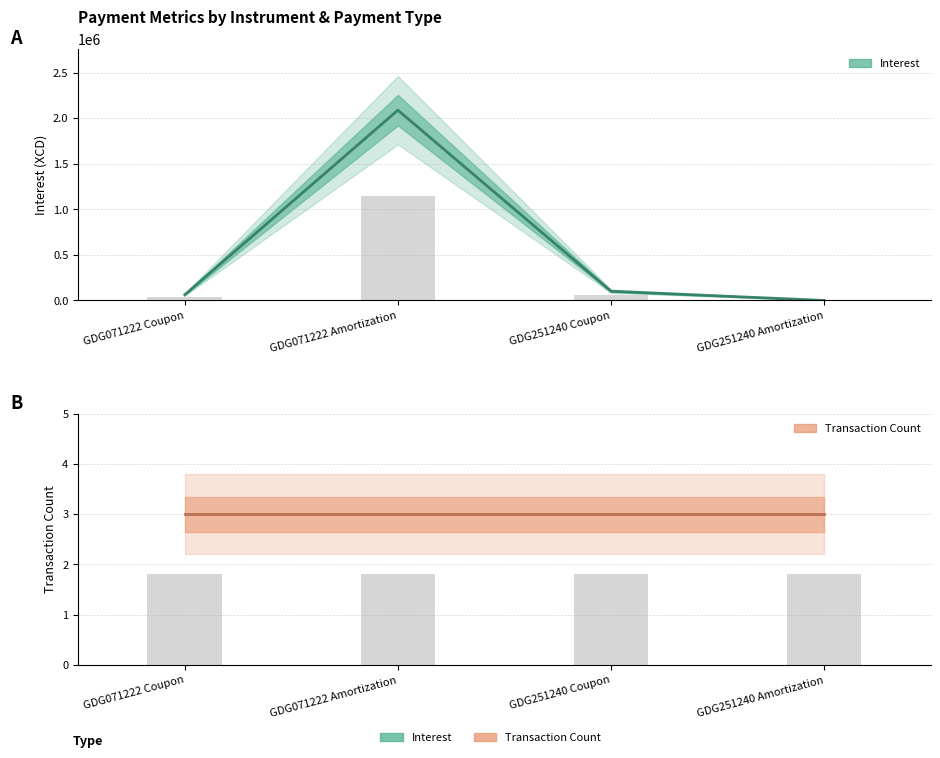

The value at GDG251240 Coupon is 152933.0. True or false?

False